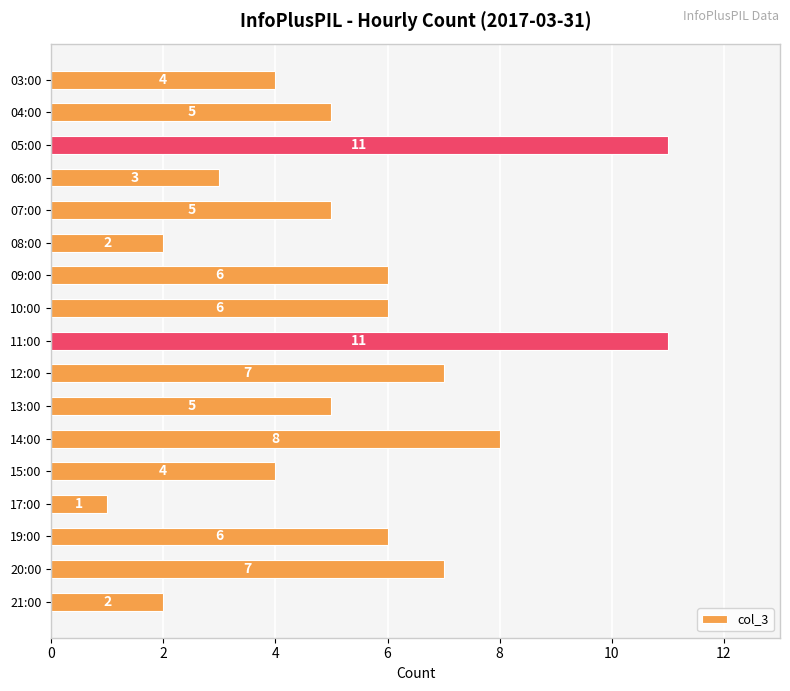

What is the average value?

5